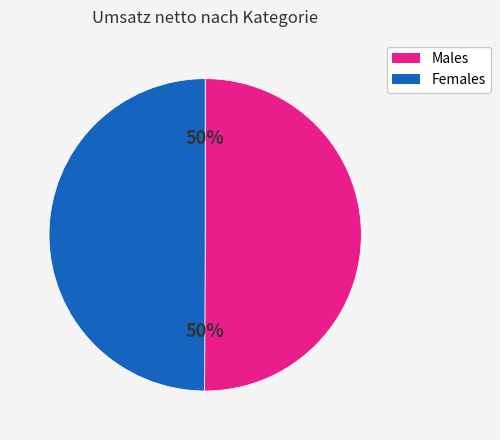

Count the number of slices in the pie.

2